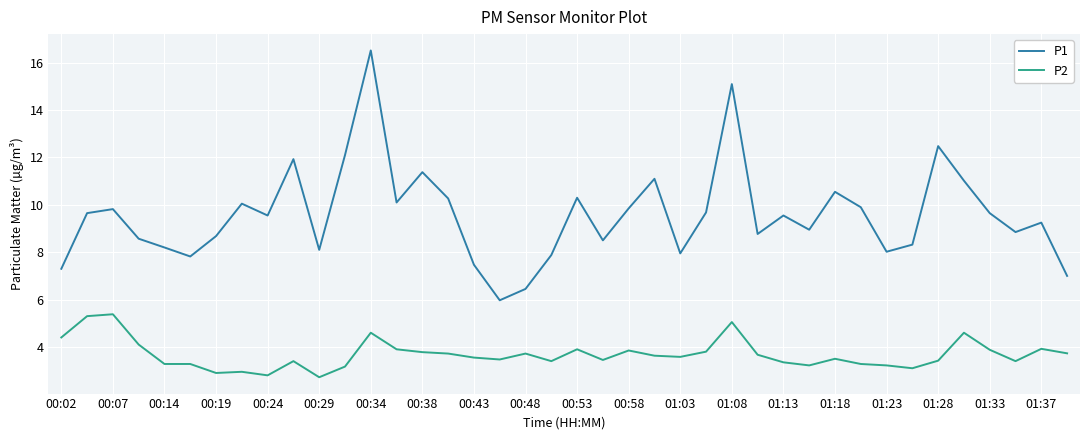

What is the highest value of the P1 series?

16.5